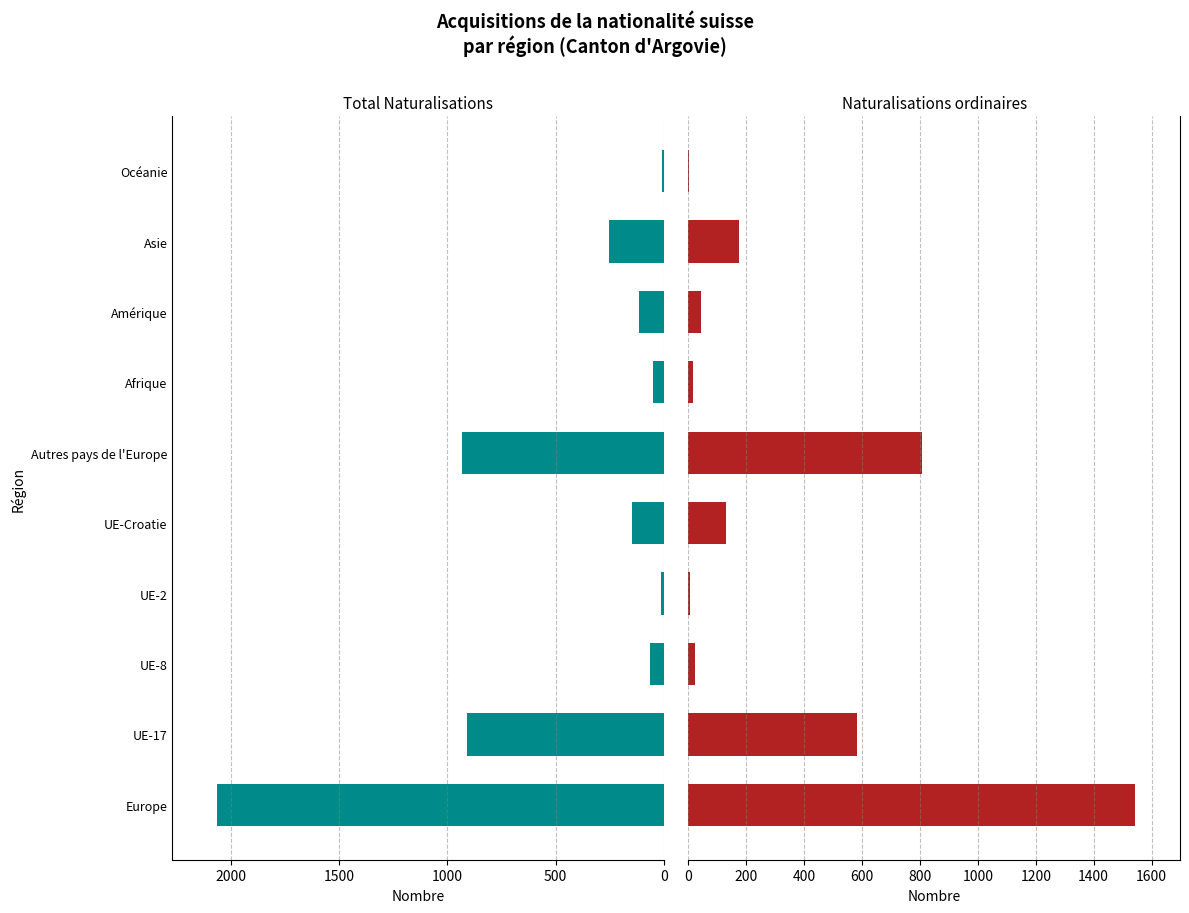

Reading right to left, what are all the values shown in this chart?

Total Naturalisations: 7	252	113	48	931	145	12	65	911	2065
Naturalisations ordinaires: 2	174	43	15	806	131	4	21	582	1544